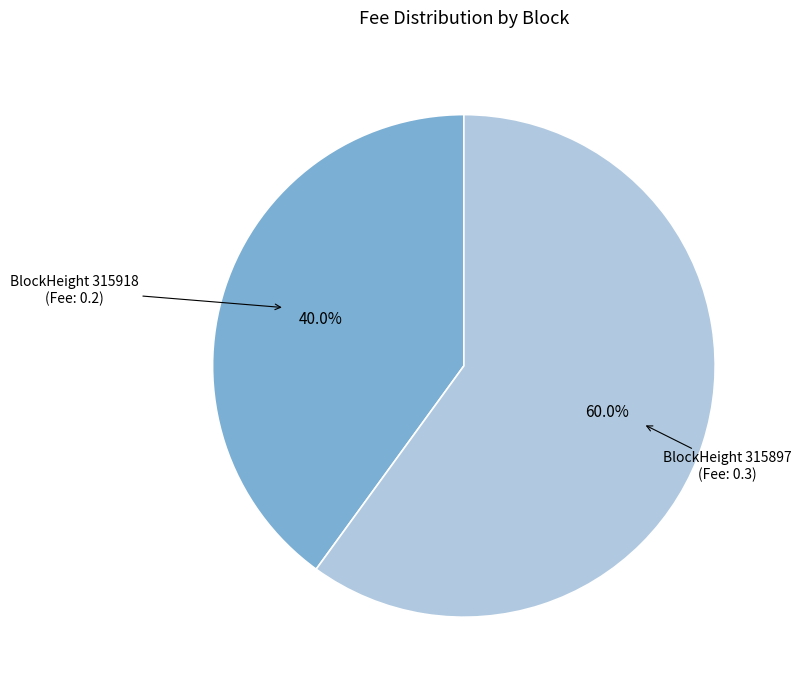

Is there a majority slice in this chart?

Yes